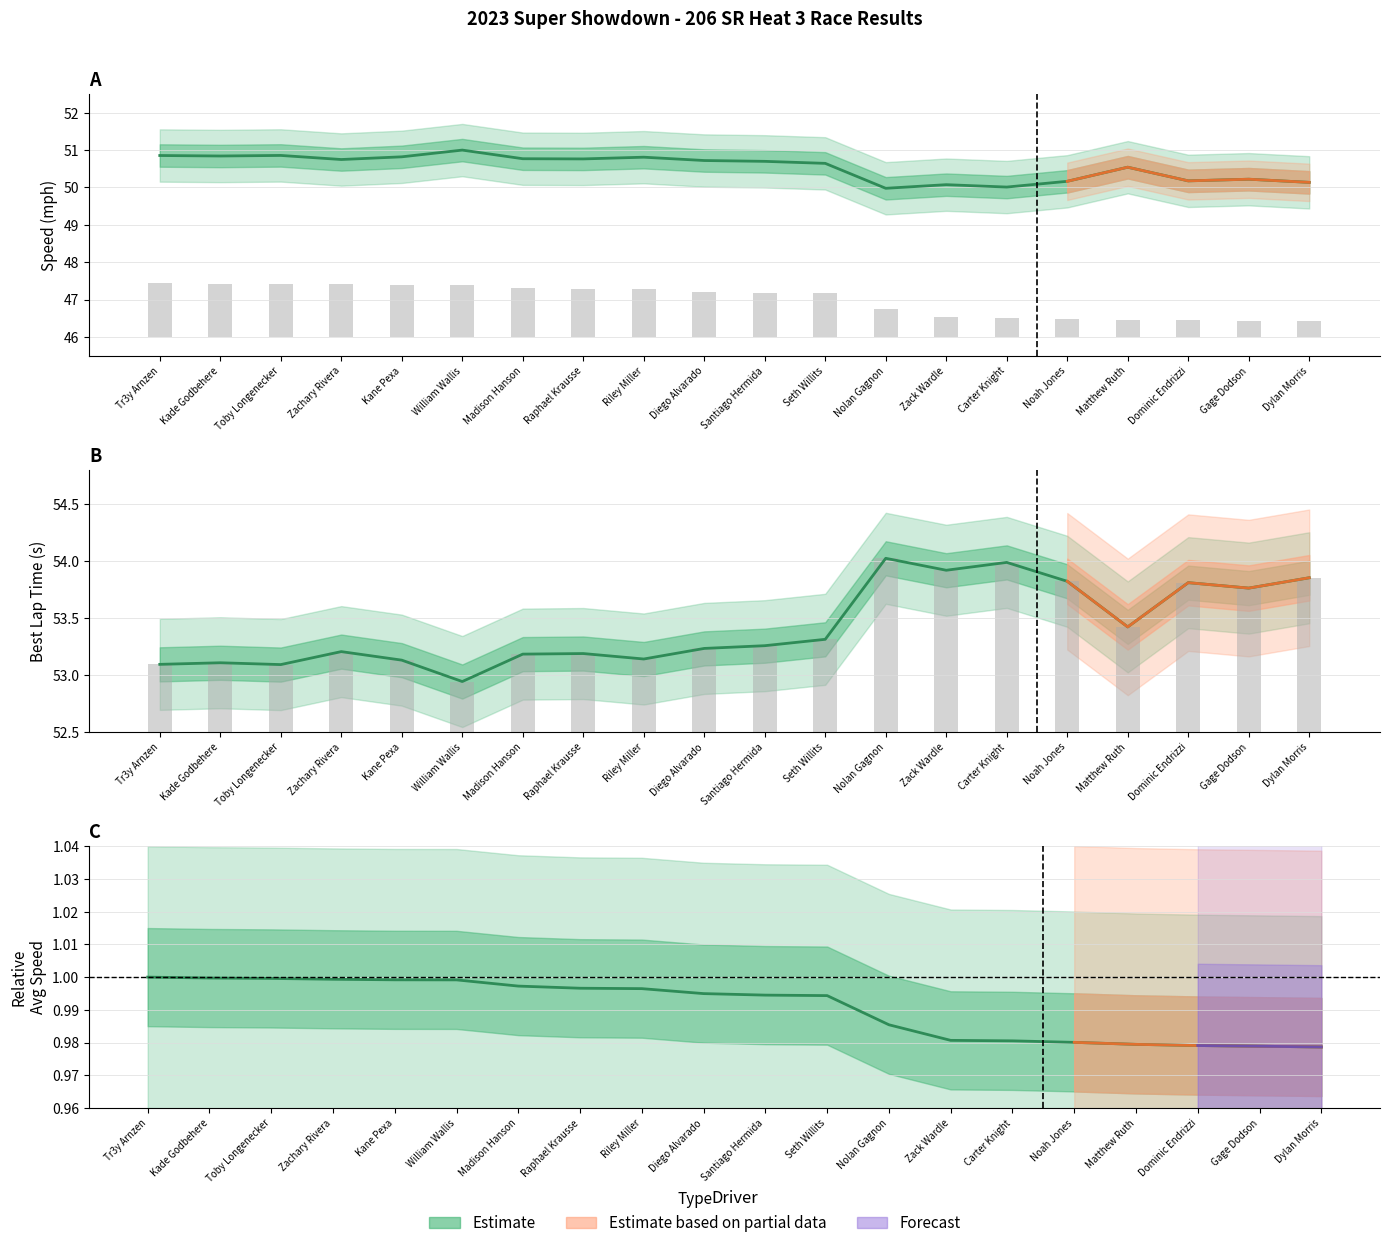

What is the difference between the maximum and minimum values in the Best Lap time series?

1.1